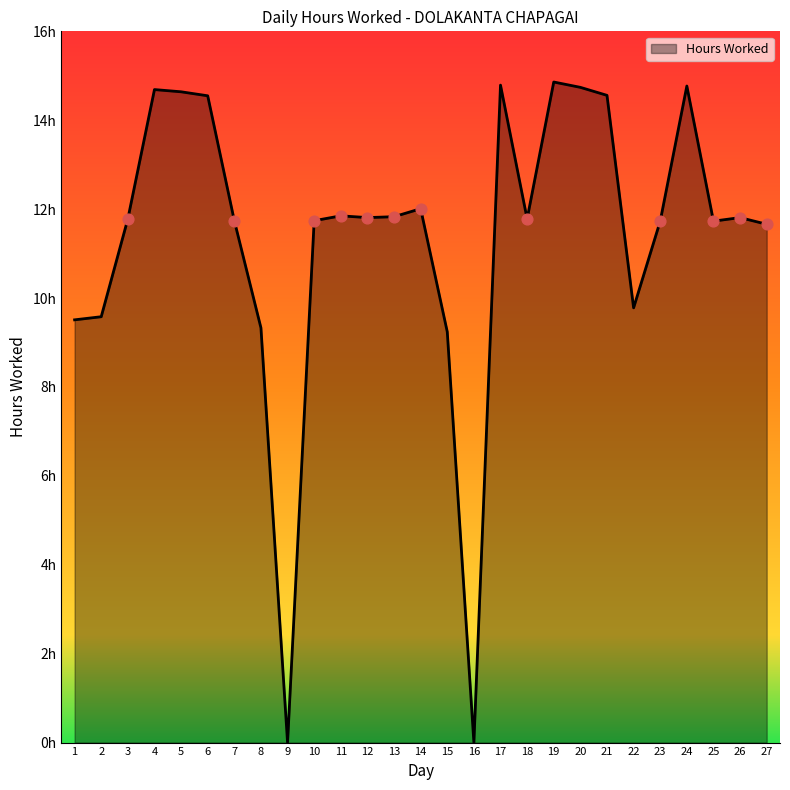

What is the ratio of the value at 11 to the value at 21?

0.8